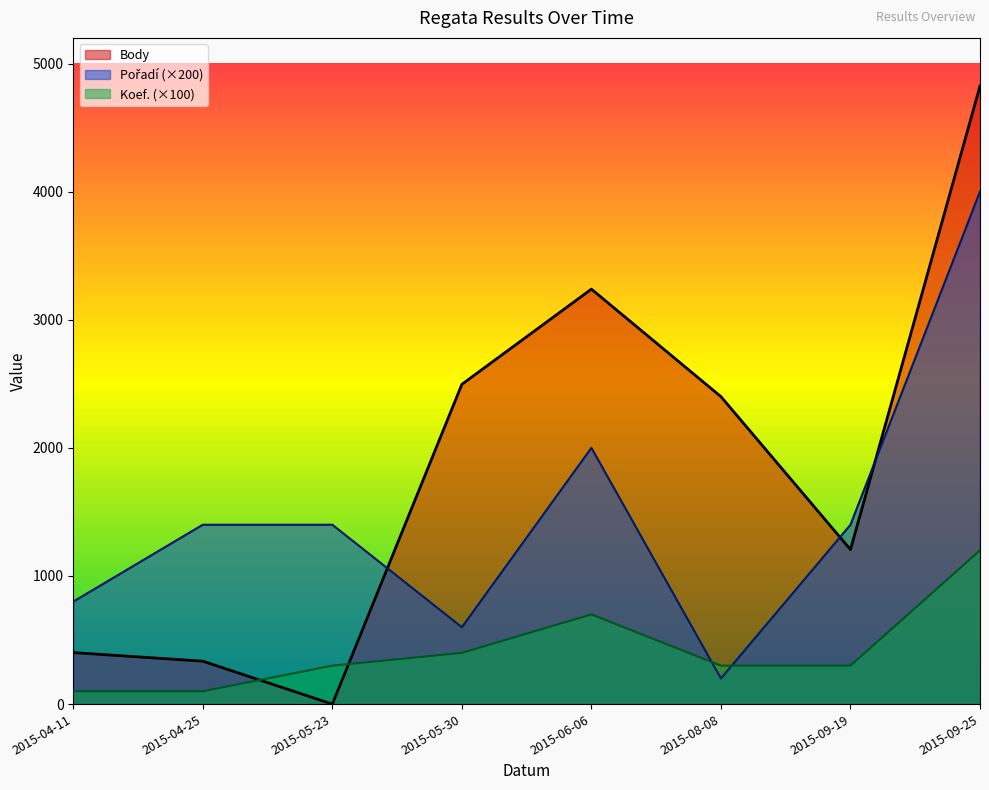

Is the value of Body at 2015-09-25 greater than the value of Pořadí at 2015-08-08?

Yes